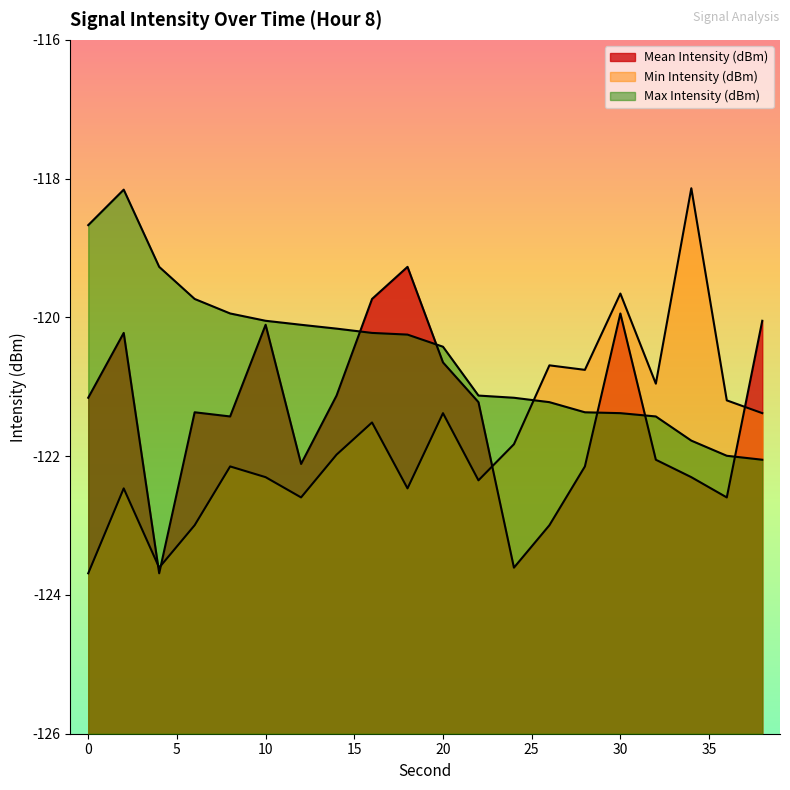

At which category is the sum across all series the highest?

2